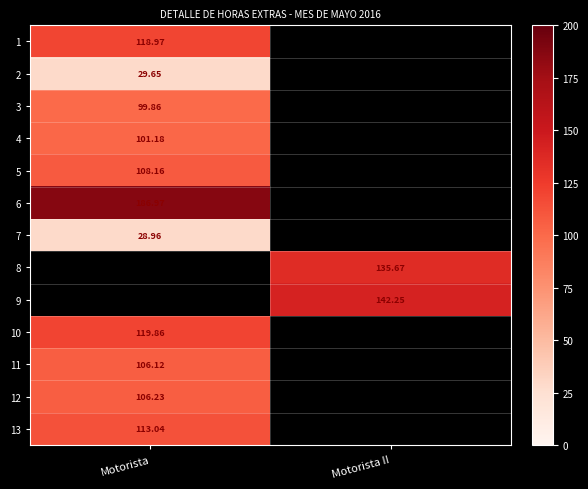

At how many categories does at least one series exceed 172?

1